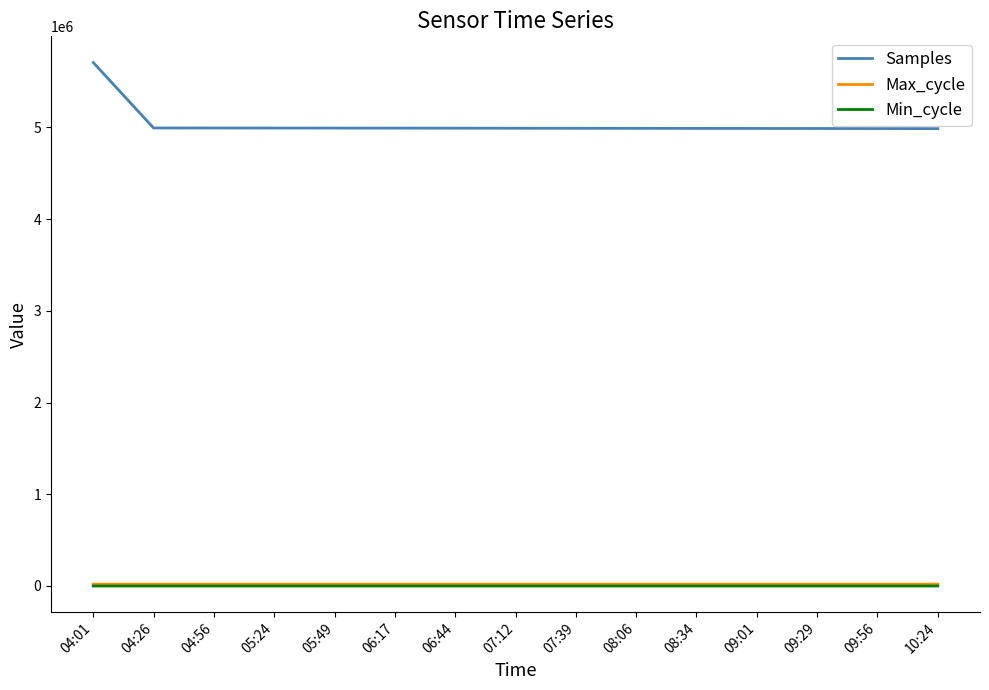

Where is Samples nearest to the value 5348021?

04:26